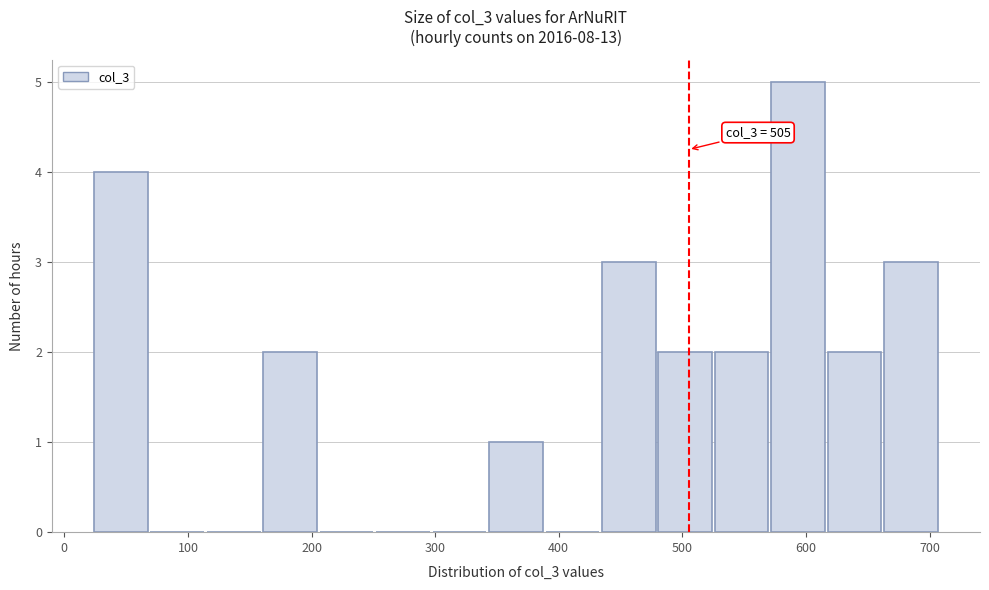

Over which range of the x-axis is the bar tallest?

570 to 620